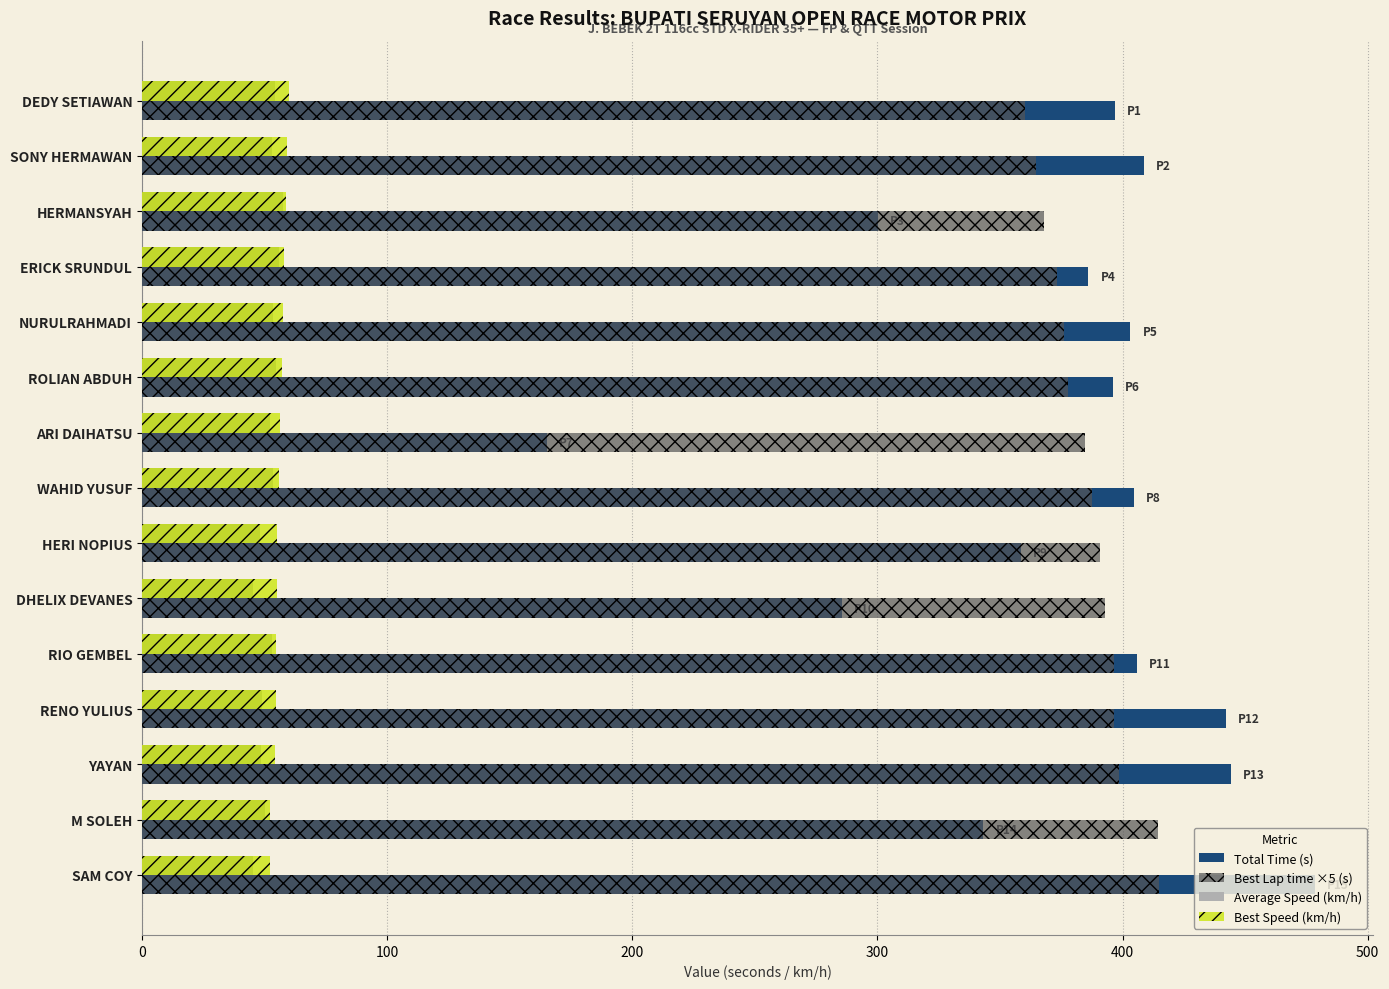

Which series has the widest spread of values?

Total Time (s)